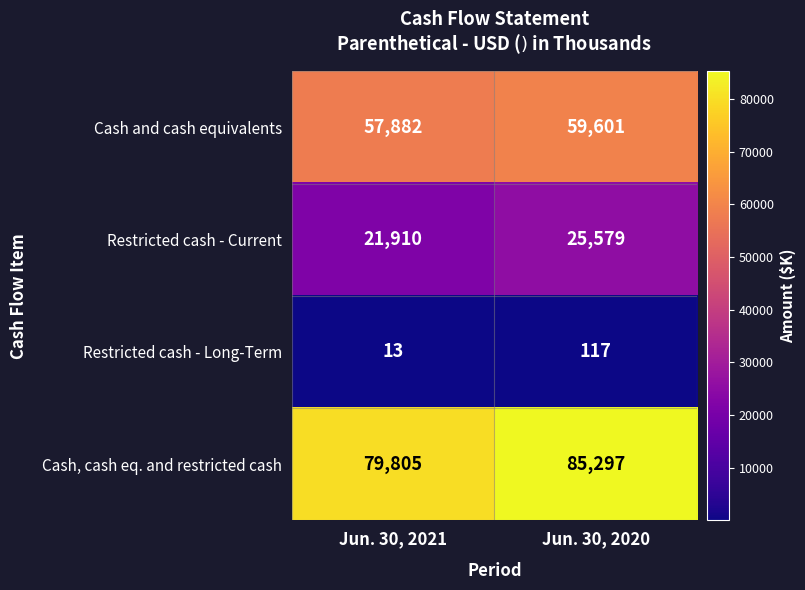

Which label corresponds to the smallest value in the chart?

Jun. 30, 2021